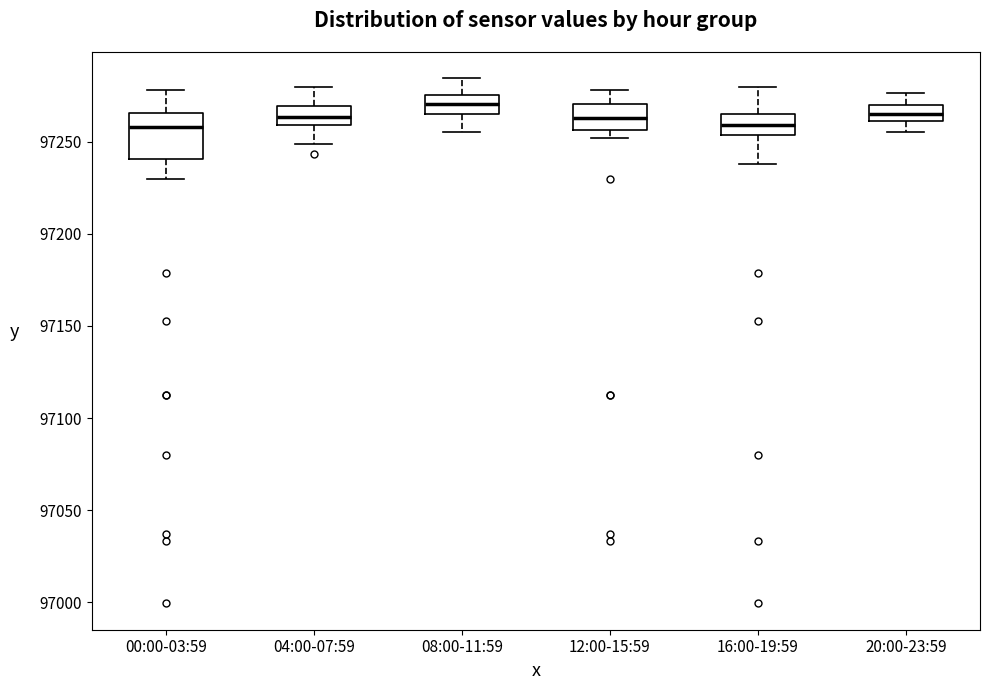

Reading left to right, read every box against the y-axis: the position of its median line, the range the box covers, and the ends of its whiskers. The values are not printed on the chart, so give them approximately, as read against the axis.

00:00-03:59: median 97260, box 97240 to 97265, whiskers 97230 to 97280
04:00-07:59: median 97265, box 97260 to 97270, whiskers 97250 to 97280
08:00-11:59: median 97270, box 97265 to 97275, whiskers 97255 to 97285
12:00-15:59: median 97265, box 97255 to 97270, whiskers 97250 to 97280
16:00-19:59: median 97260, box 97255 to 97265, whiskers 97240 to 97280
20:00-23:59: median 97265, box 97260 to 97270, whiskers 97255 to 97275